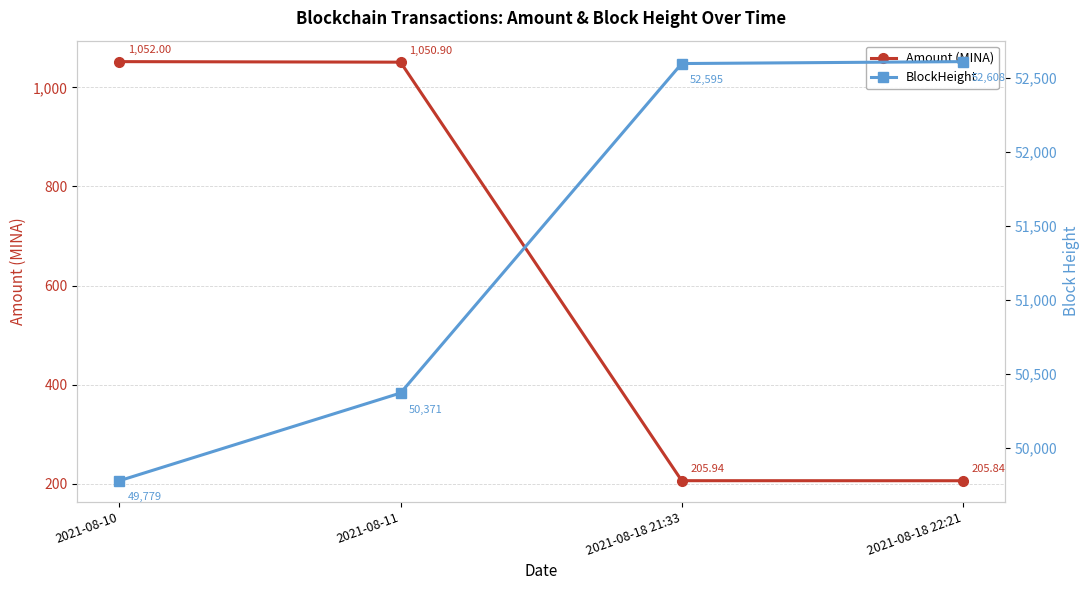

What is the difference between the maximum and minimum values in the Amount (MINA) series?

846.2